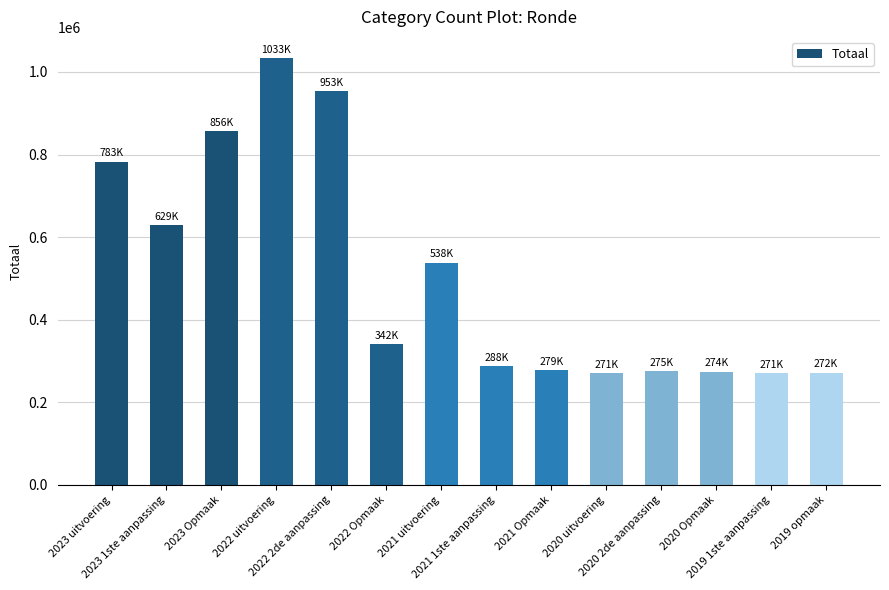

What is the greatest value displayed?

1033325